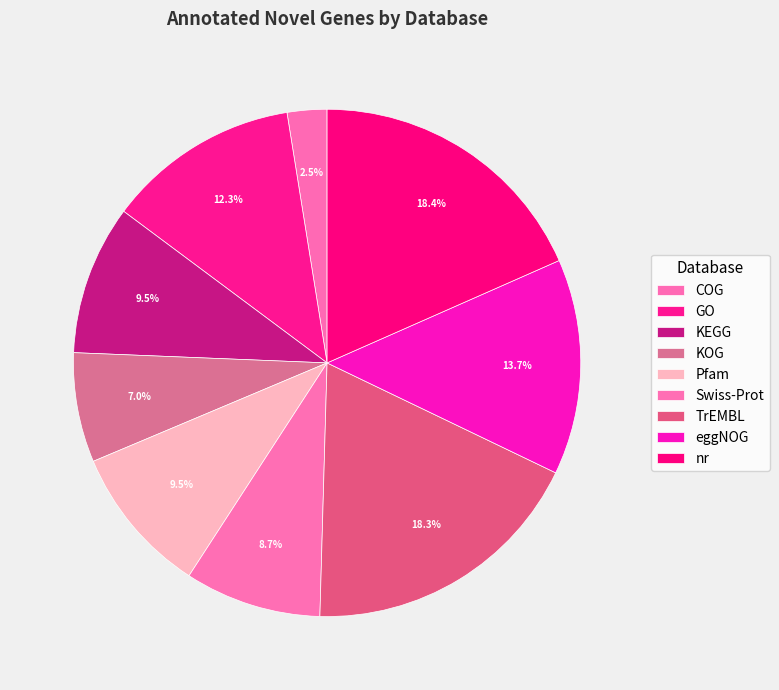

How many slices are in this pie chart?

9